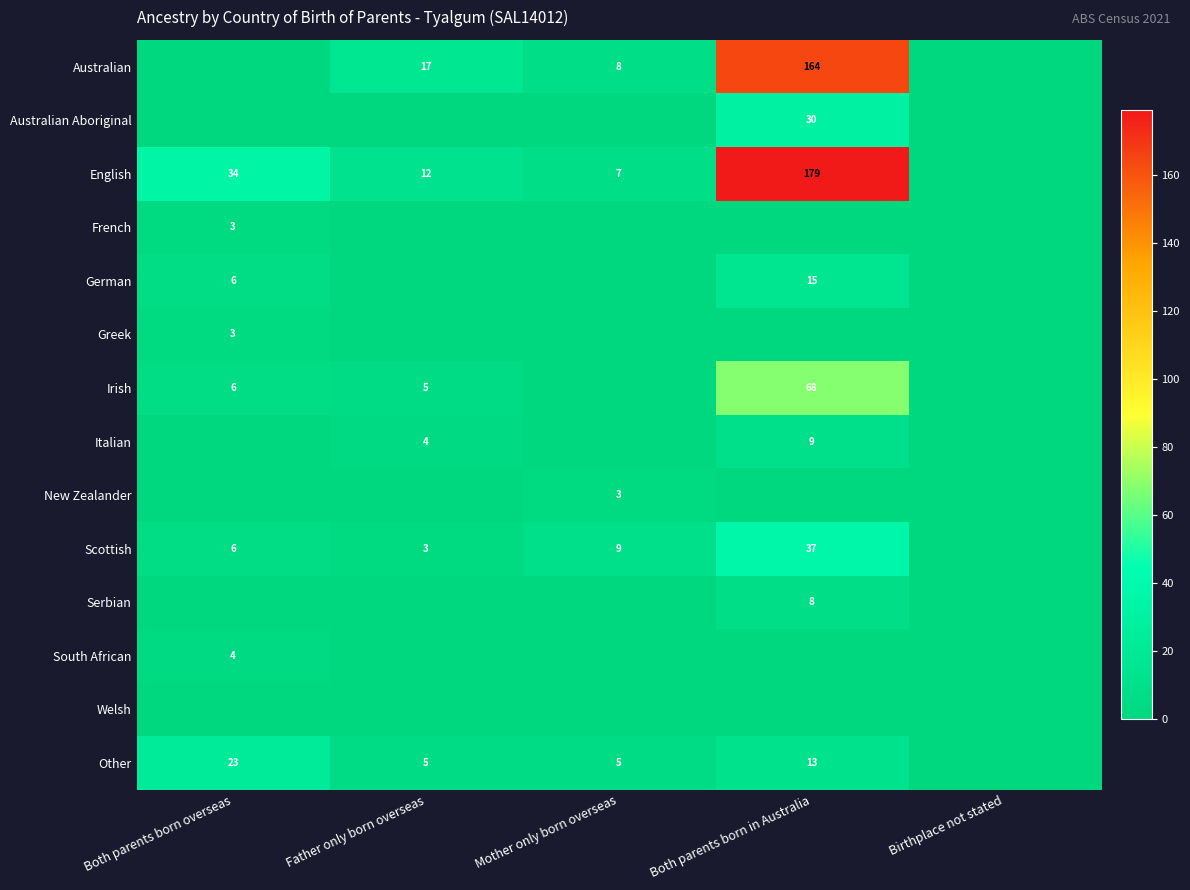

Is the value of Australian at Both parents born in Australia greater than the value of German at Both parents born in Australia?

Yes